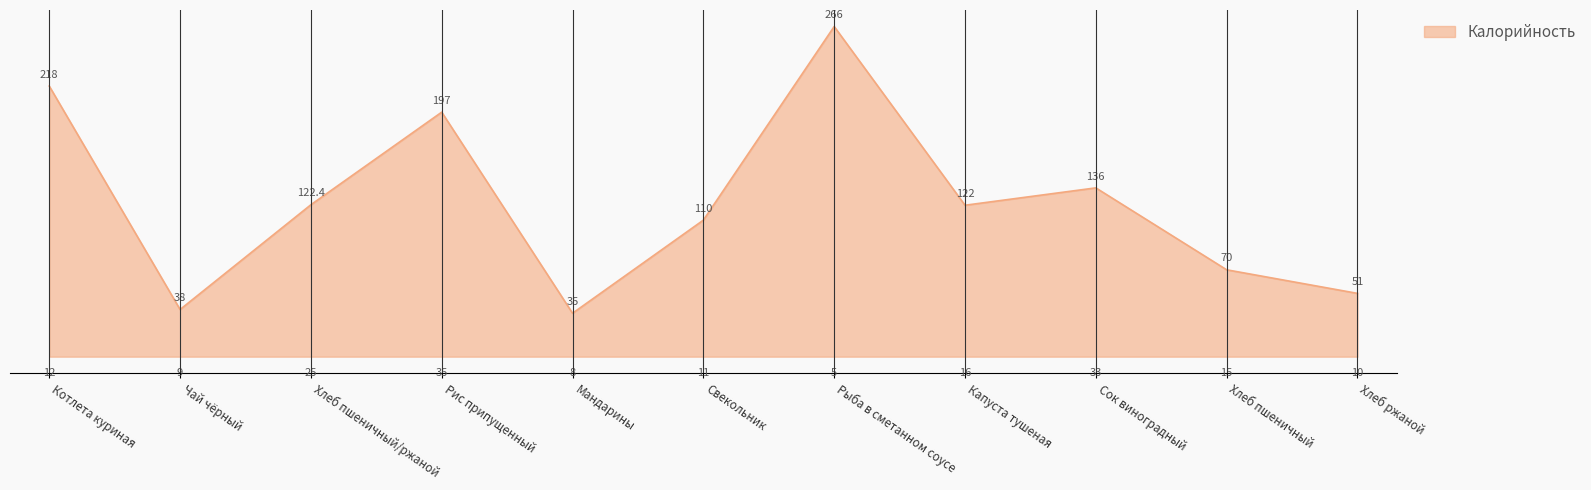

At which category does the chart reach its minimum across all series?

Мандарины